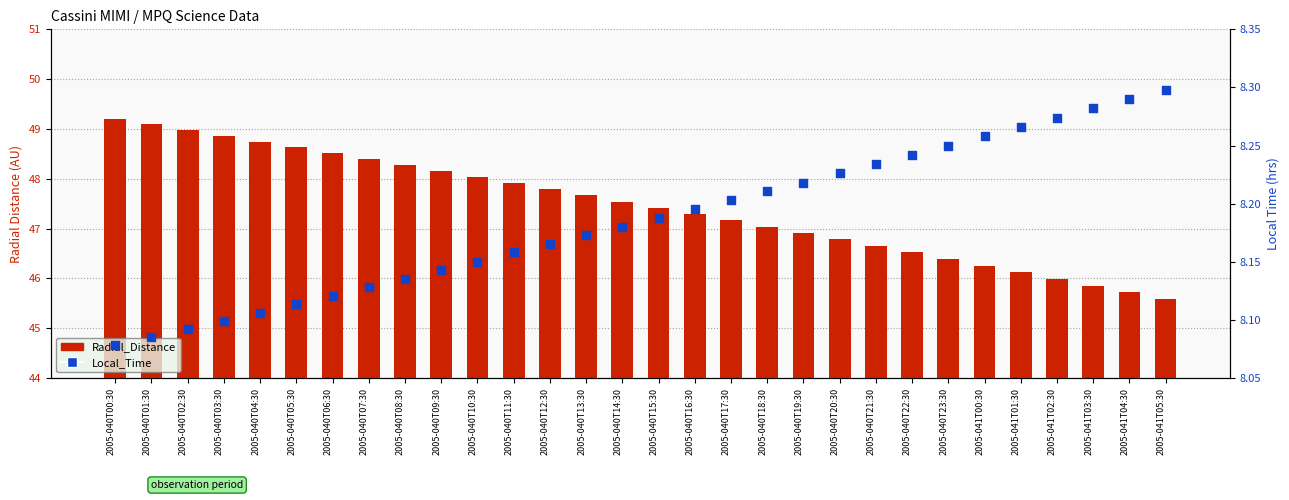

At how many categories does at least one series exceed 42?

30